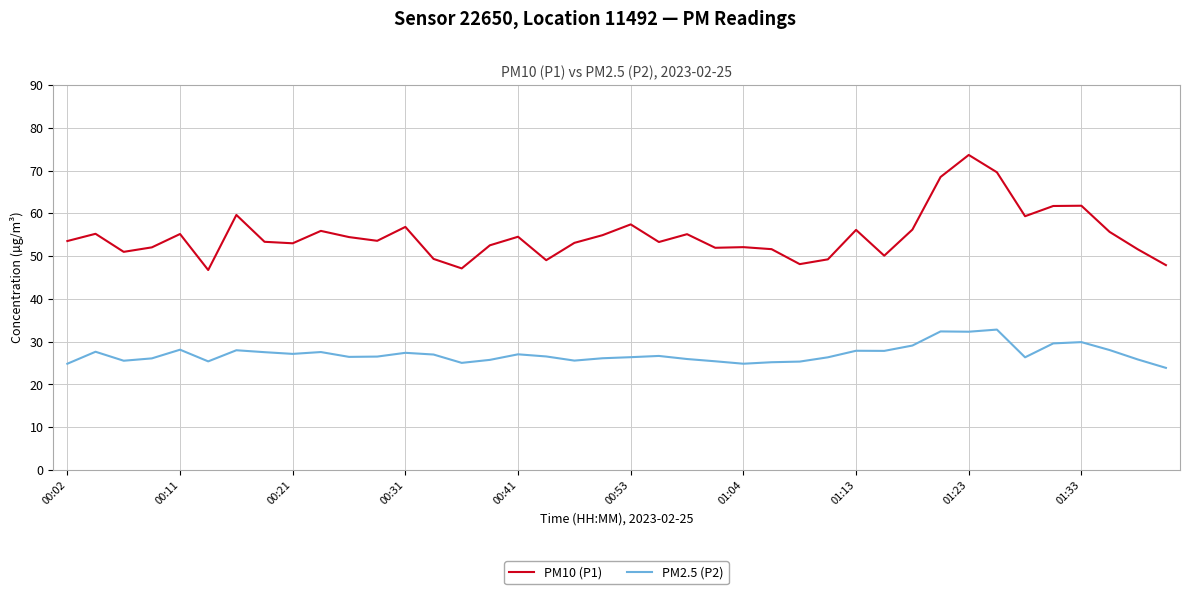

What is the difference between the second highest and minimum values in the PM2.5 (P2) series?

8.5